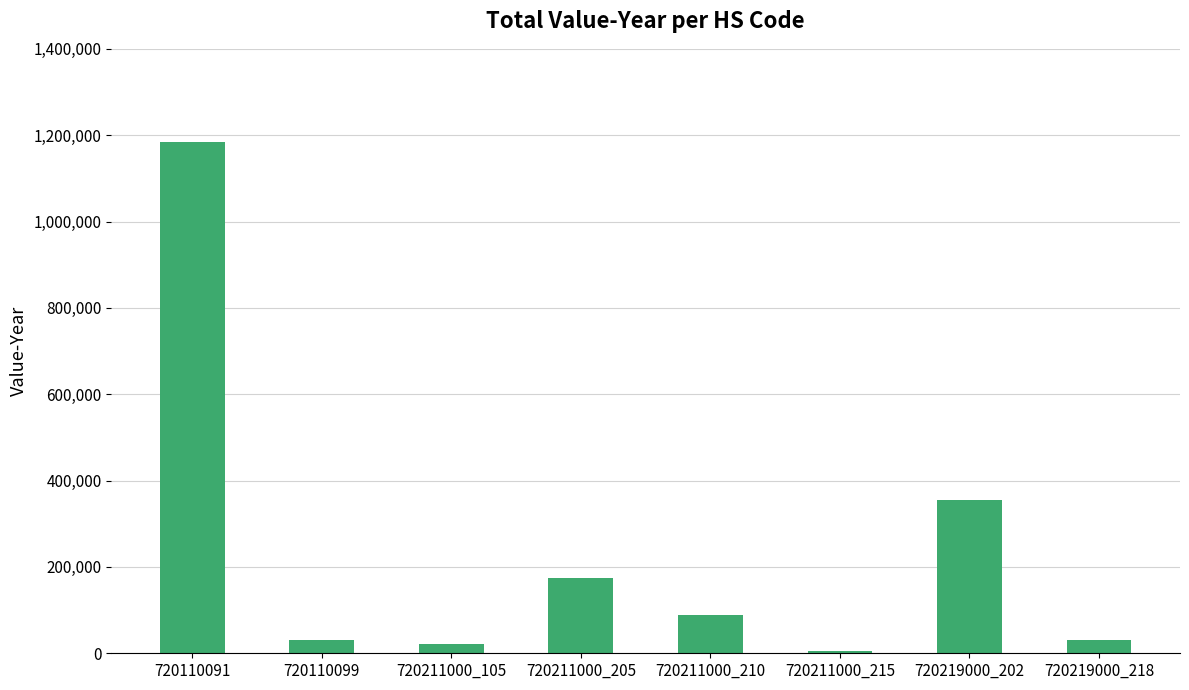

What is the approximate value at 720219000_218, to the nearest 100?

30900